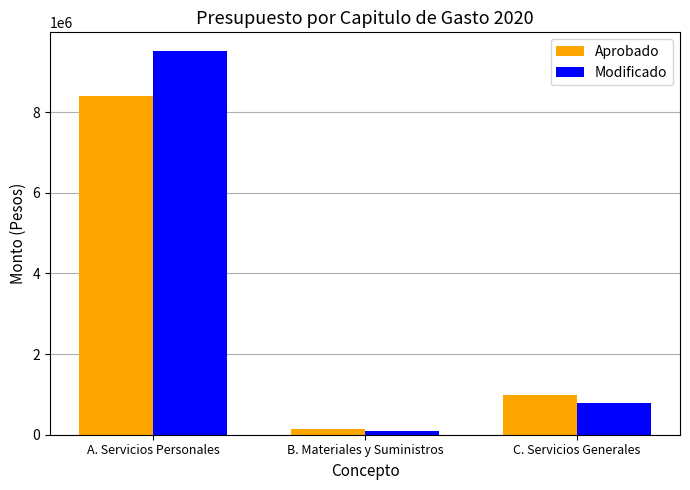

Rank the series at C. Servicios Generales from lowest to highest value.

Modificado, Aprobado